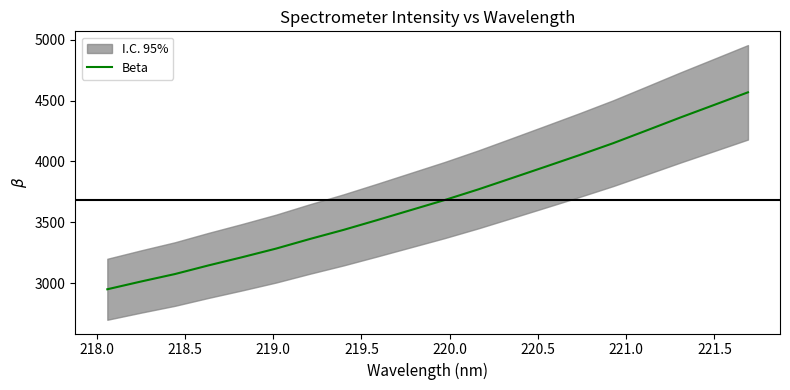

What is the lowest value of the Beta series?

2949.4